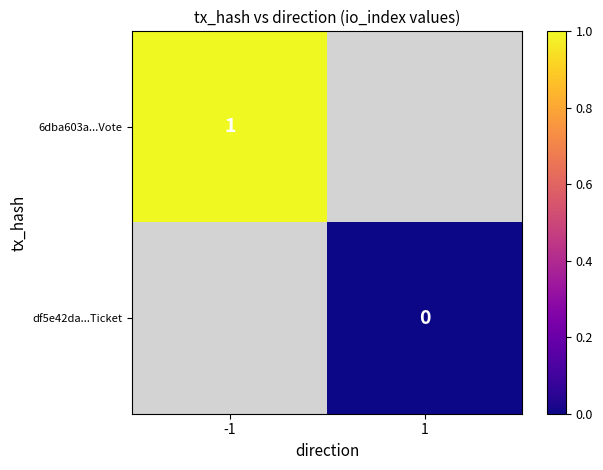

Is the value of df5e42da...Ticket at 1 greater than the value of 6dba603a...Vote at -1?

No